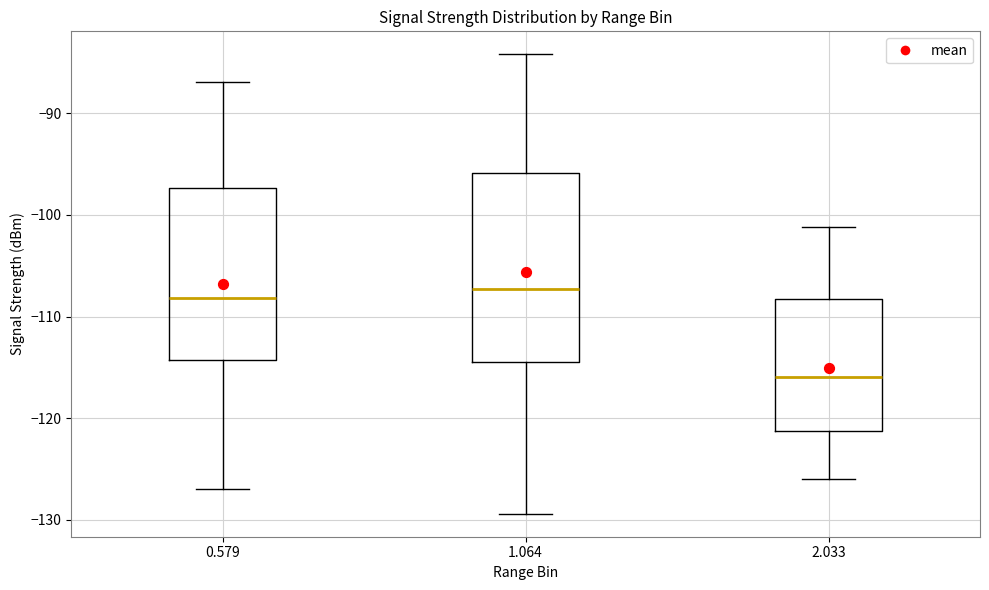

Reading left to right, transcribe this box plot: for each box, give where its median line is, the range the box spans, and where its two whiskers end, as read against the y-axis. The values are not printed on the chart, so give them approximately, as read against the axis.

0.579: median -108, box -114 to -97, whiskers -127 to -87
1.064: median -107, box -114 to -96, whiskers -129 to -84
2.033: median -116, box -121 to -108, whiskers -126 to -101